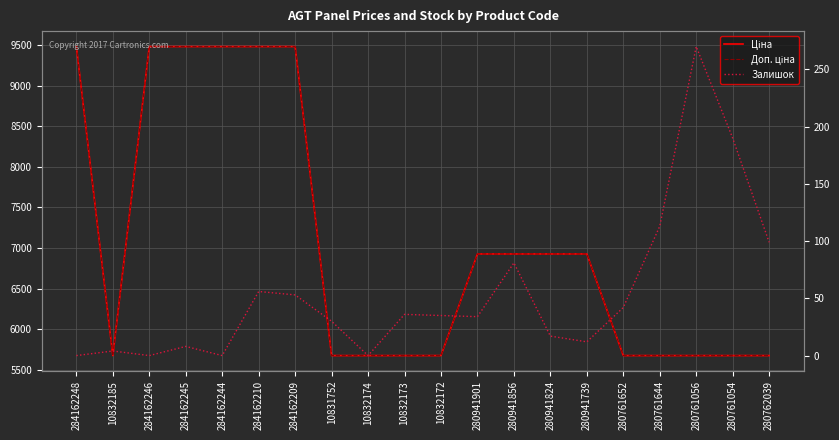

What is the label of the 12th point from the left?

280941901